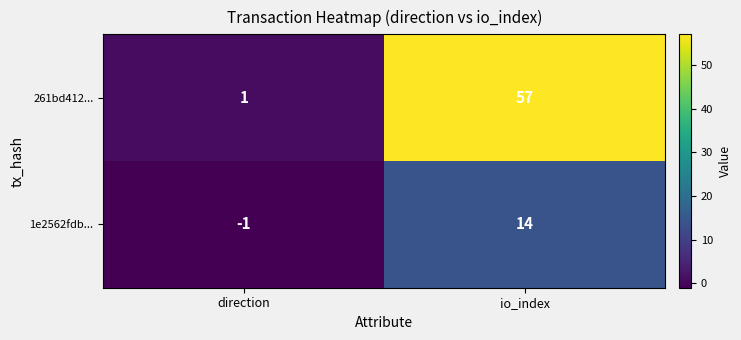

Which label corresponds to the smallest value in the chart?

direction